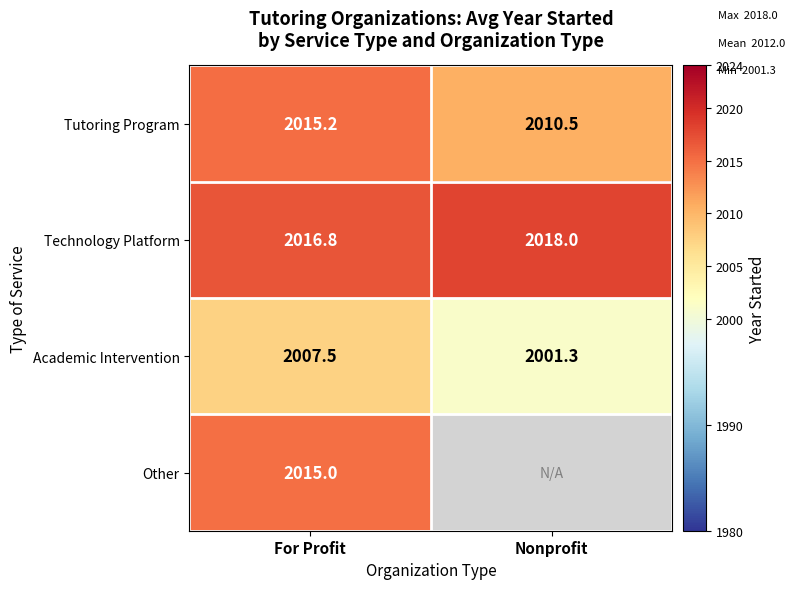

What is the difference between the highest and lowest values at For Profit?

9.3